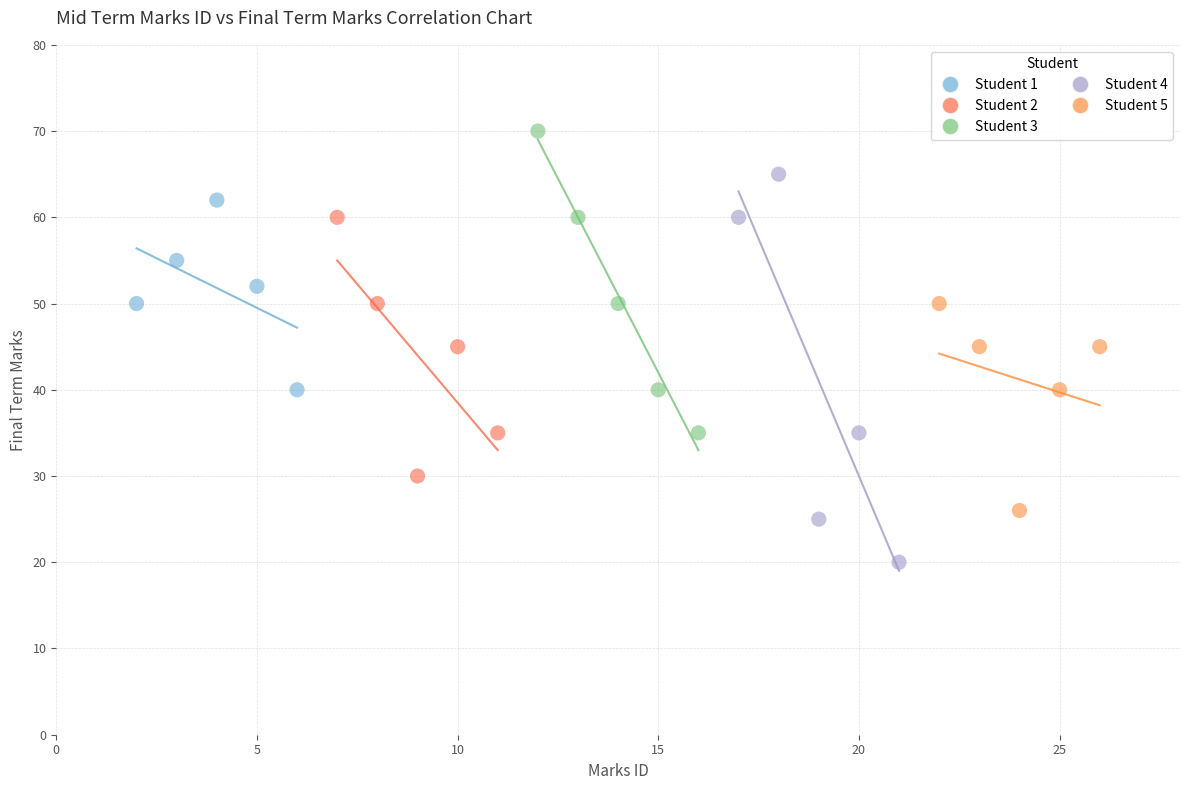

Which series has the largest Y range (max minus min)?

Student 4